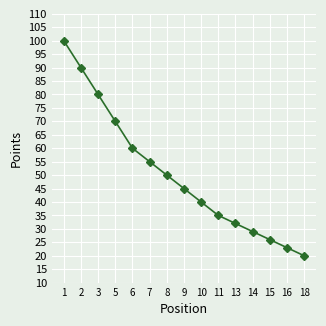

Is this an area chart (filled region under the line)?

No